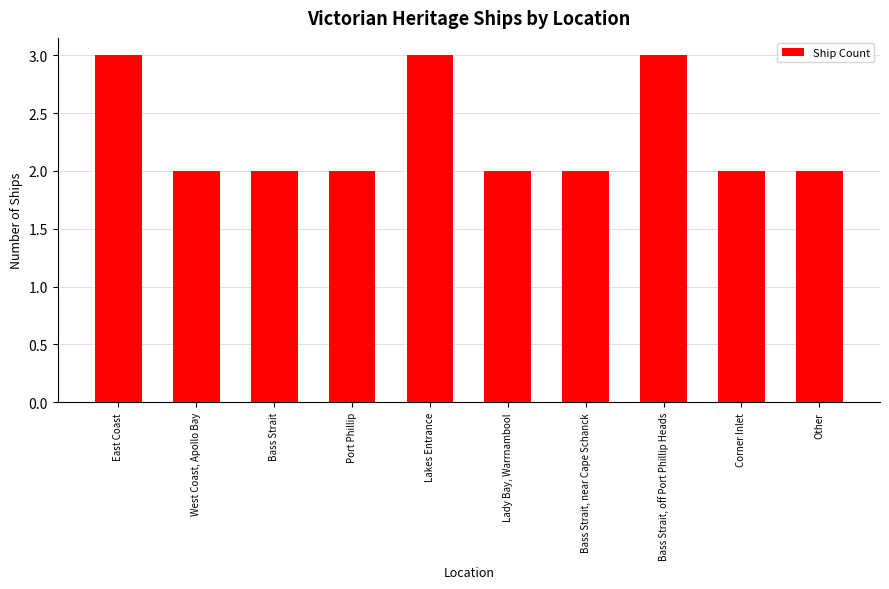

What is the ratio of the value at East Coast to the value at Bass Strait, near Cape Schanck?

1.5